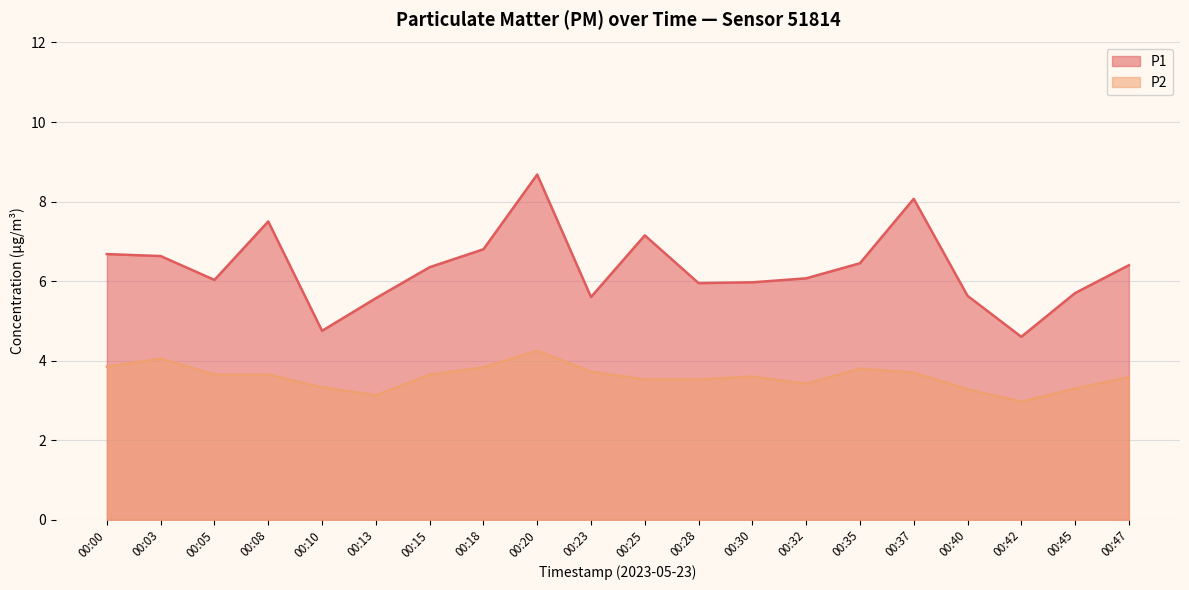

In P2, how many points are lower than both neighbors (excluding endpoints)?

3